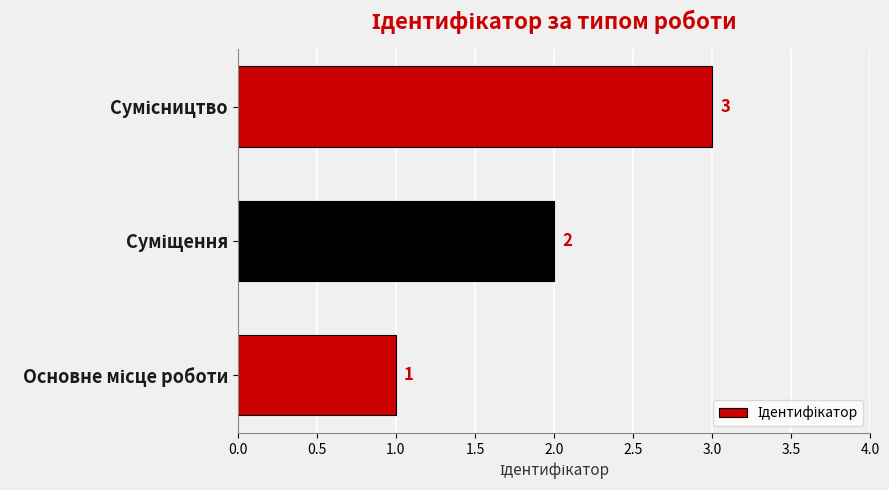

What is the maximum value shown in the chart?

3